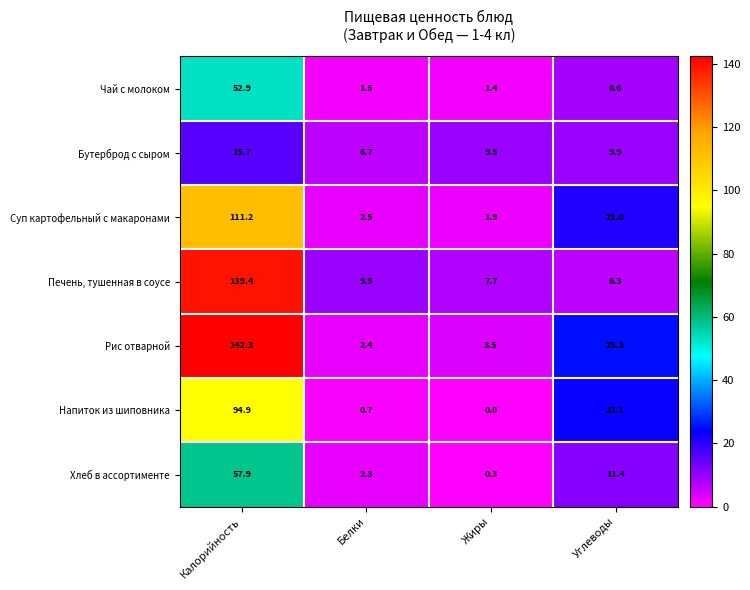

Is it true that Рис отварной equals 2.4 at Белки?

True